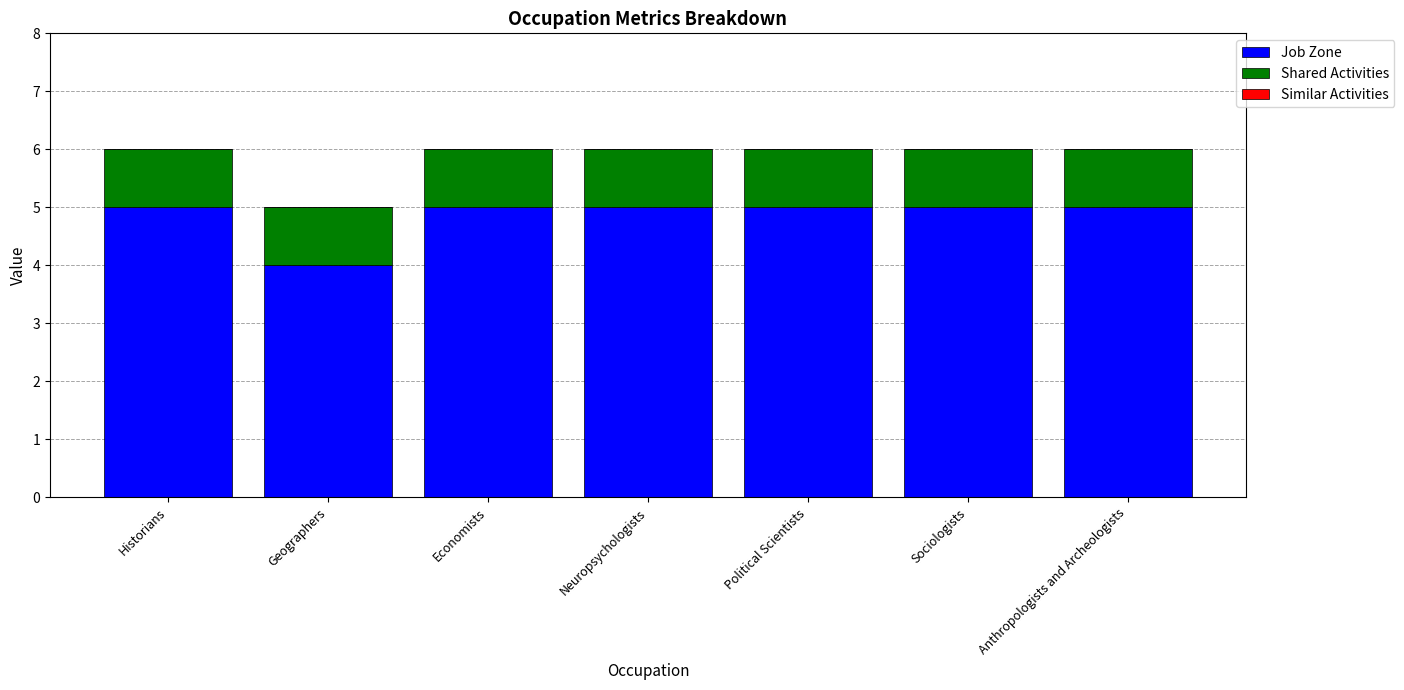

True or false: Job Zone has a value of 2 at Political Scientists.

False